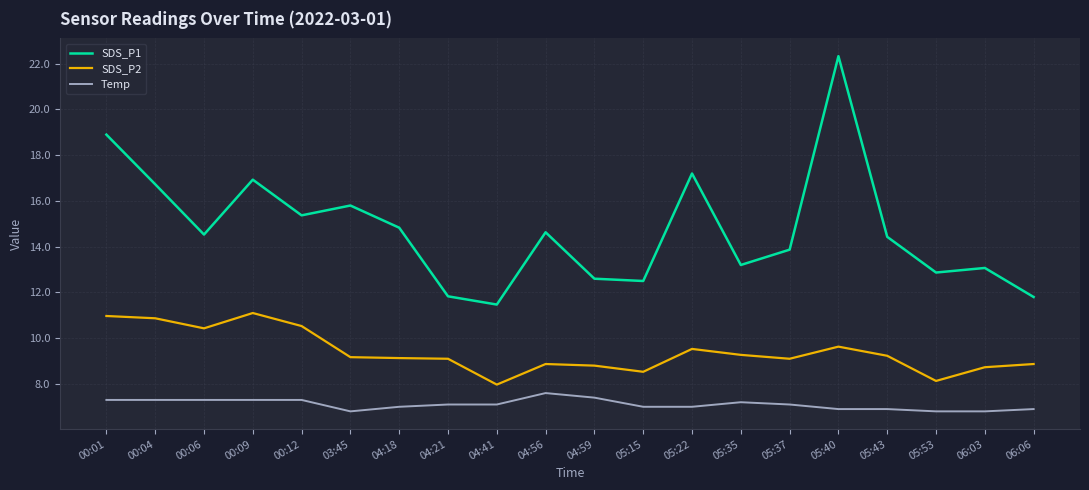

Does the chart have visible grid lines?

Yes